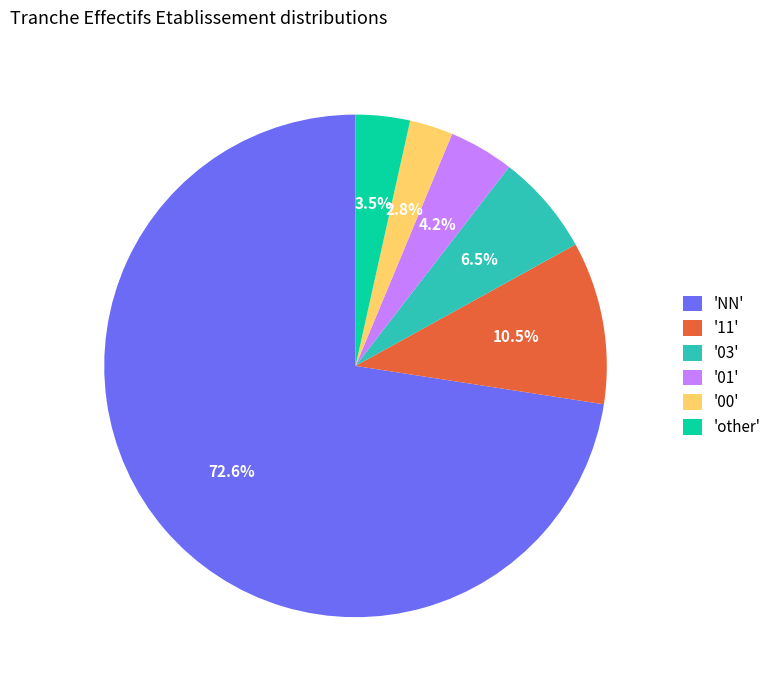

Is the sum of 'NN' and '00' greater than half?

Yes